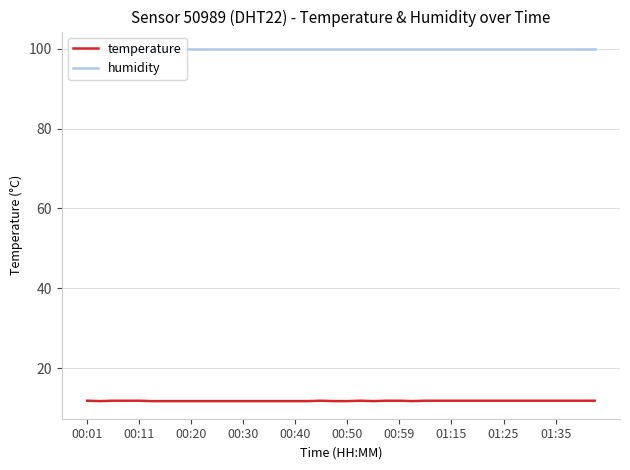

What is the difference between the maximum and minimum values in the temperature series?

0.1